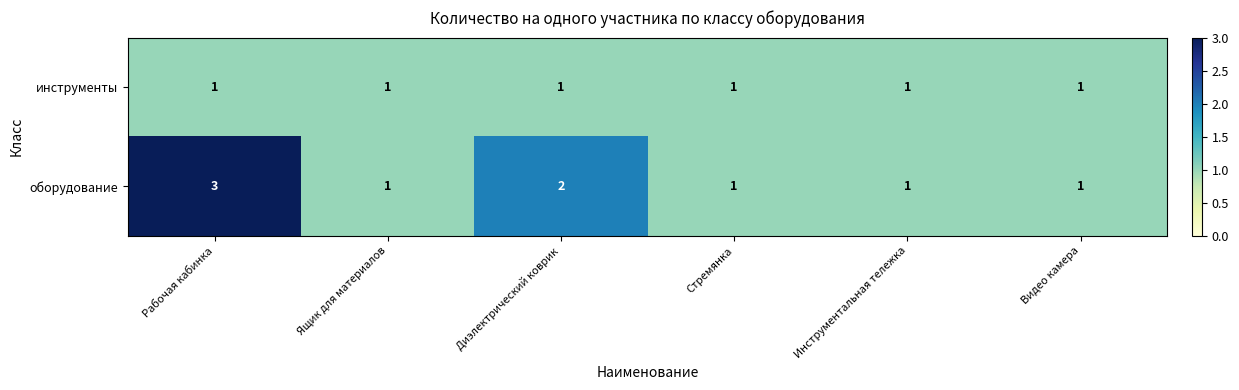

The value of оборудование at Диэлектрический коврик is 2. True or false?

True